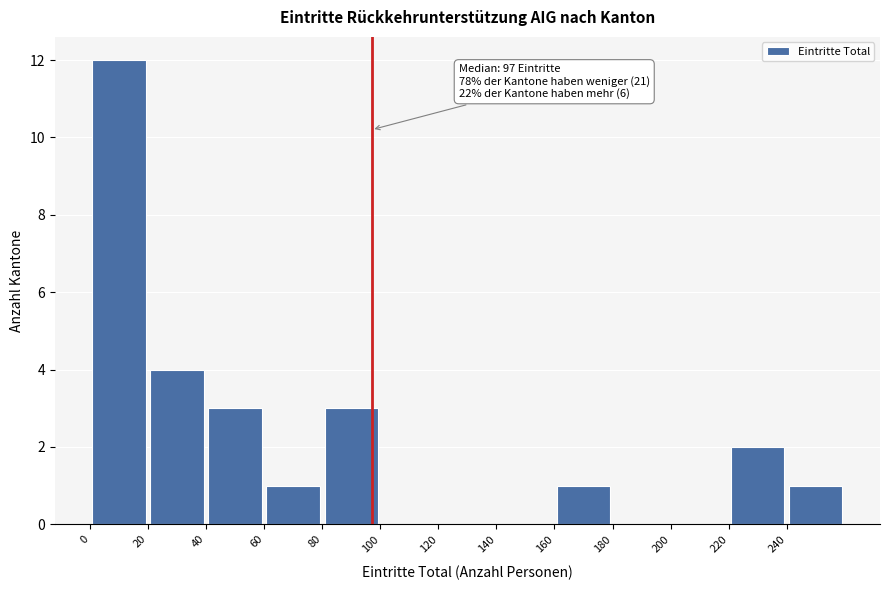

Over which range of the x-axis is the bar tallest?

0 to 20